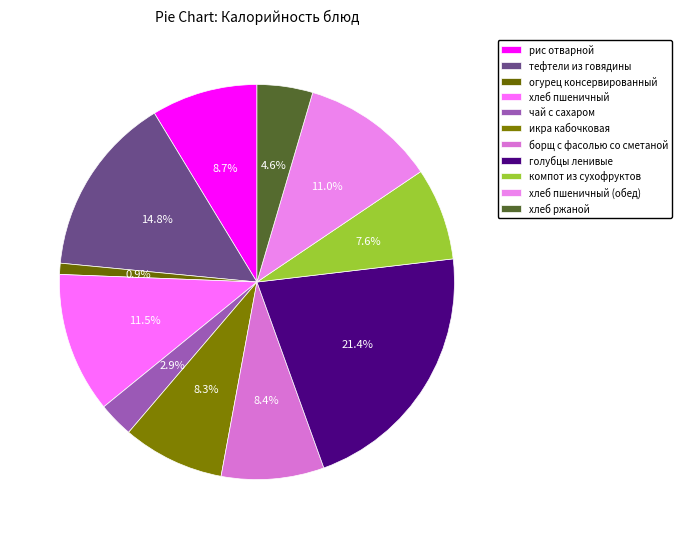

What is the total percentage of хлеб пшеничный and огурец консервированный?

12.4%